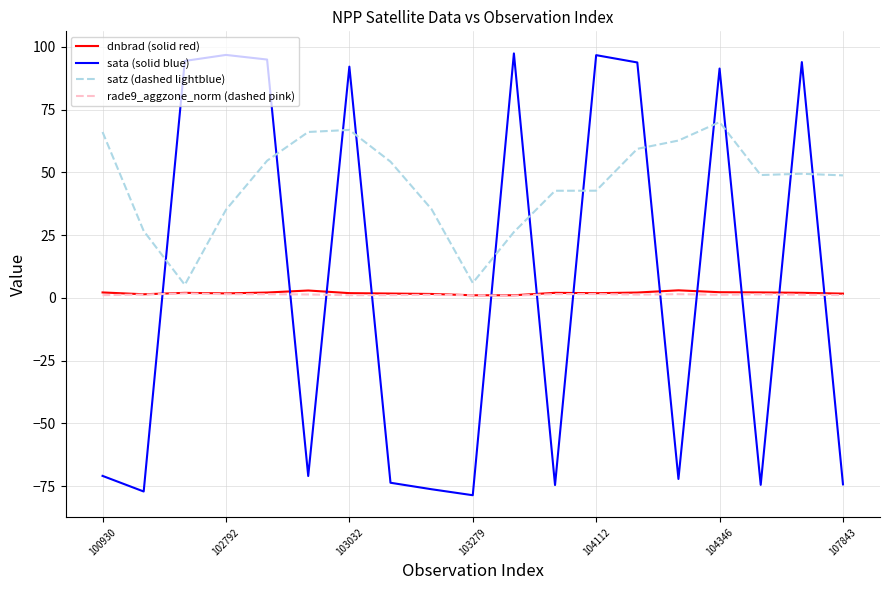

What is the maximum value for sata (solid blue)?

97.4